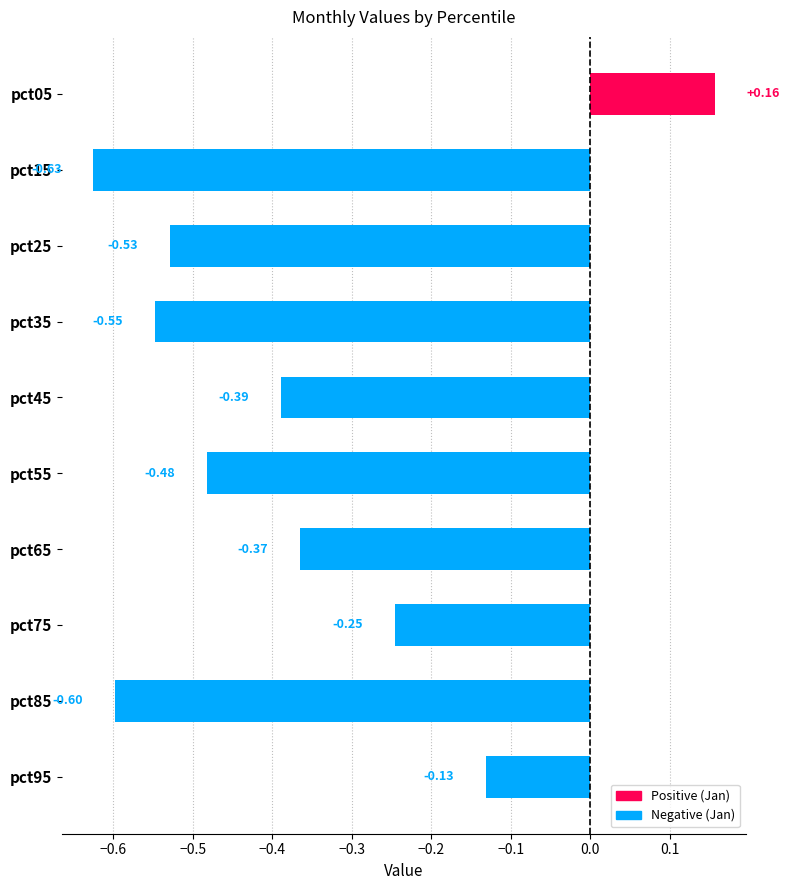

What is the sum of the values at pct85 and pct35?

-1.1